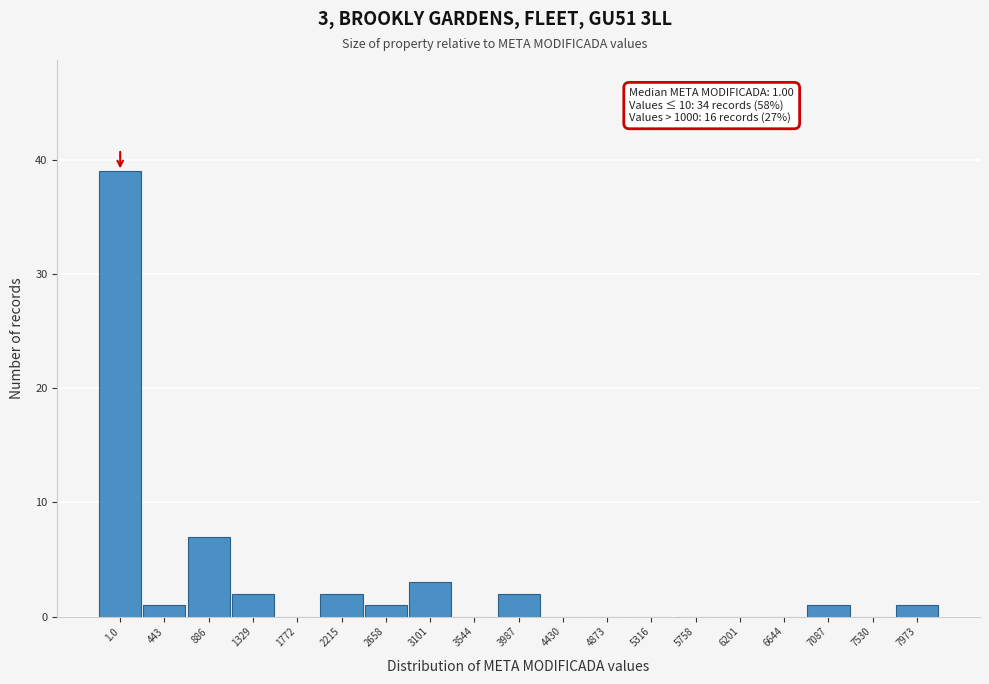

Reading left to right, what are all the values shown in this chart?

1.0=39	443=1	886=7	1329=2	1772=0	2215=2	2658=1	3101=3	3544=0	3987=2	4430=0	4873=0	5316=0	5758=0	6201=0	6644=0	7087=1	7530=0	7973=1